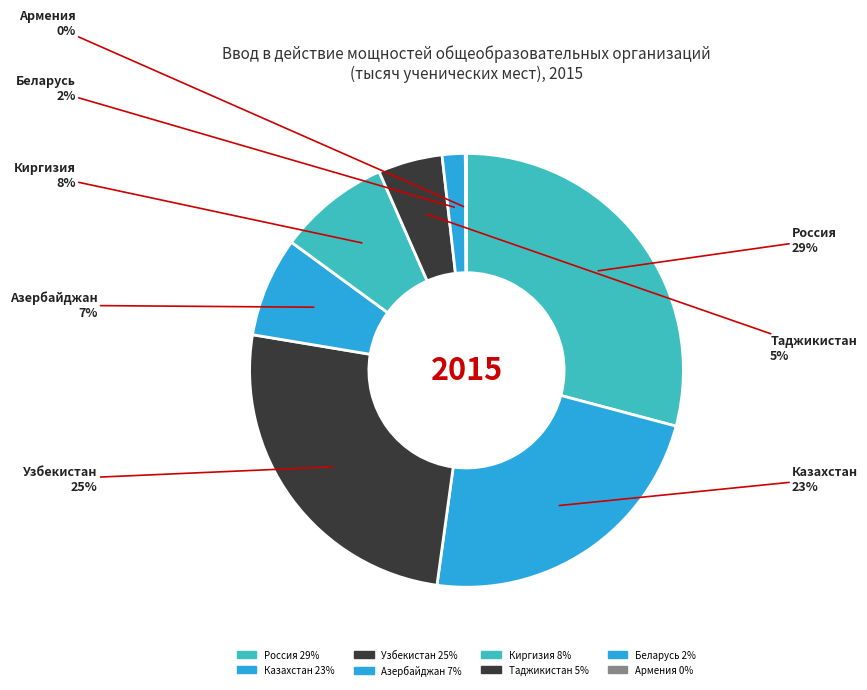

True or false: Армения accounts for 0% of the total.

True